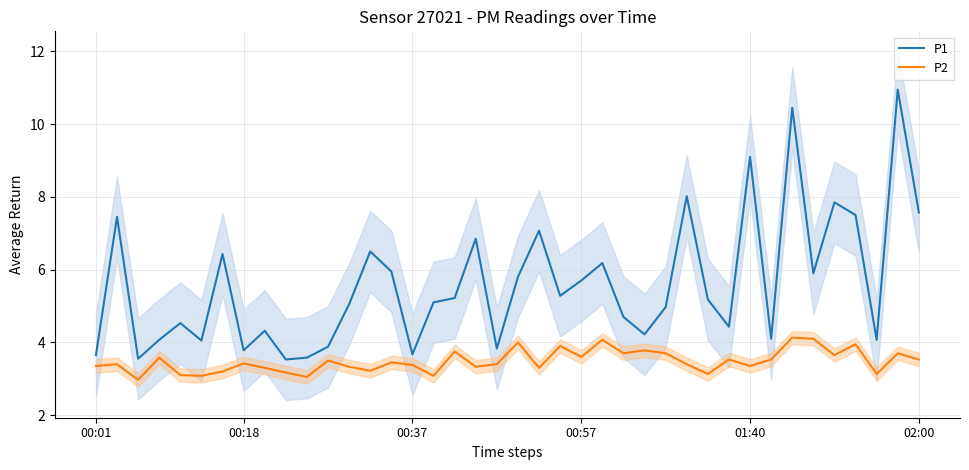

How many data points does each series have?

40